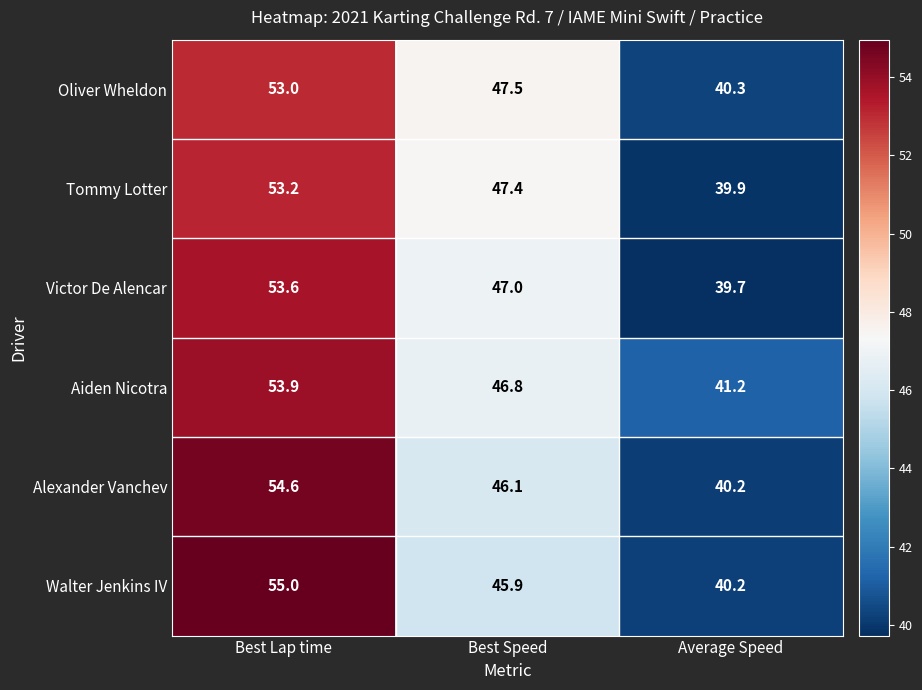

Which label corresponds to the largest value in the chart?

Best Lap time